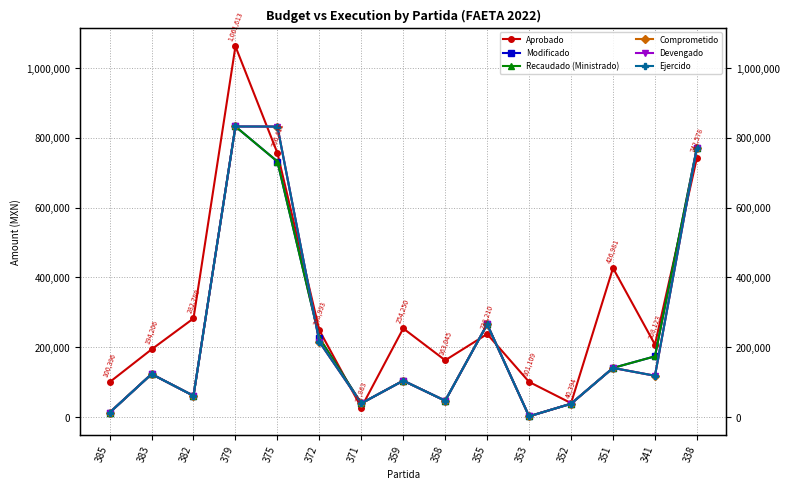

Reading right to left, extract all data points from this chart.

Aprobado: 742578.0	208123.0	426981.0	40394.0	101109.0	238210.0	163045.0	254250.0	27863.0	248993.0	756411.0	1061613.0	282780.0	194206.0	100396.0
Modificado: 771680.0	174351.3	141190.0	38709.7	2726.0	265993.5	47235.2	104731.7	39736.0	226847.0	731979.7	832230.5	61444.6	123615.9	13192.0
Recaudado (Ministrado): 771680.0	174351.3	141190.0	38709.7	2726.0	265993.5	47235.2	104731.7	39736.0	226847.0	731979.7	832230.5	61444.6	123615.9	13192.0
Comprometido: 771680.0	118762.2	141190.0	38709.7	2726.0	265993.5	47235.2	104728.1	39736.0	216029.0	831978.7	832230.5	61444.6	123615.9	13192.0
Devengado: 771680.0	118762.2	141190.0	38709.7	2726.0	265993.5	47235.2	104728.1	39736.0	216029.0	831978.7	832230.5	61444.6	123615.9	13192.0
Ejercido: 771680.0	118762.2	141190.0	38709.7	2726.0	265993.5	47235.2	104728.1	39736.0	216029.0	831978.7	832230.5	61444.6	123615.9	13192.0